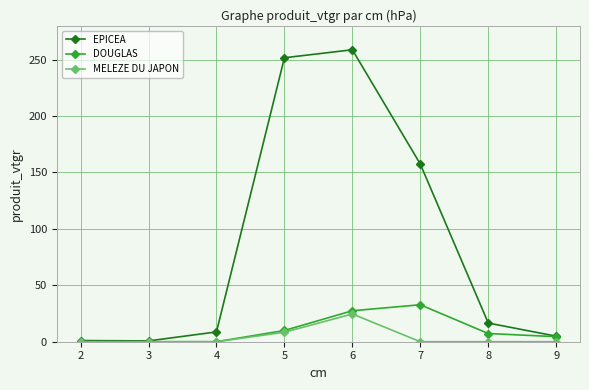

What is the difference between the maximum and minimum values in the EPICEA series?

258.1